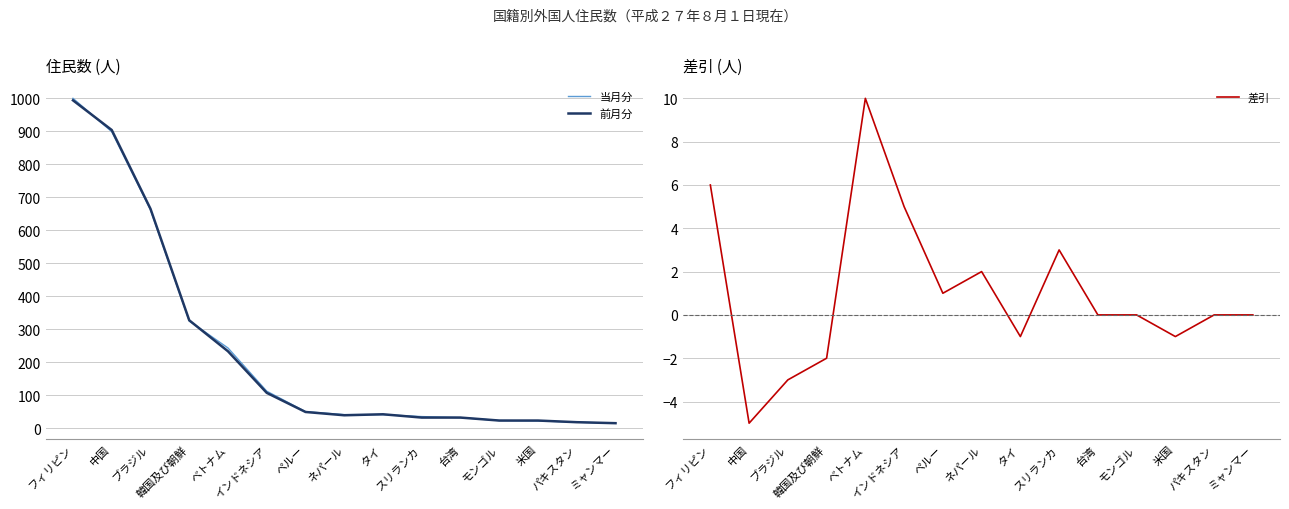

Reading left to right, extract all data points from this chart.

当月分: フィリピン=1000	中国=899	ブラジル=662	韓国及び朝鮮=325	ベトナム=243	インドネシア=112	ペルー=50	ネパール=41	タイ=41	スリランカ=35	台湾=32	モンゴル=23	米国=22	パキスタン=18	ミャンマー=15
前月分: フィリピン=994	中国=904	ブラジル=665	韓国及び朝鮮=327	ベトナム=233	インドネシア=107	ペルー=49	ネパール=39	タイ=42	スリランカ=32	台湾=32	モンゴル=23	米国=23	パキスタン=18	ミャンマー=15
差引: フィリピン=6	中国=-5	ブラジル=-3	韓国及び朝鮮=-2	ベトナム=10	インドネシア=5	ペルー=1	ネパール=2	タイ=-1	スリランカ=3	台湾=0	モンゴル=0	米国=-1	パキスタン=0	ミャンマー=0